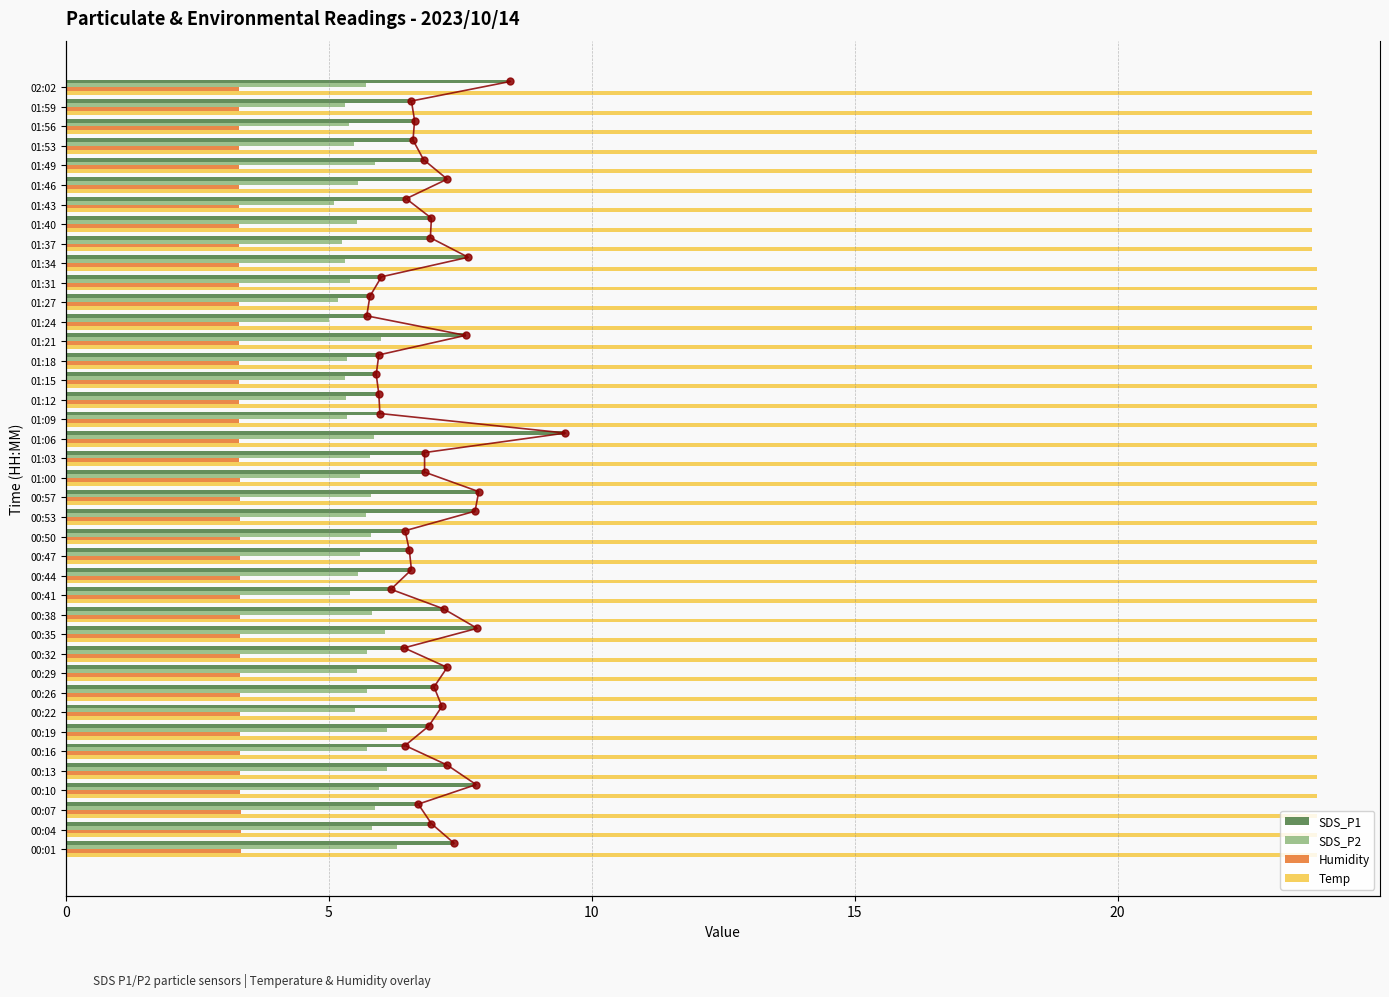

Is the value of SDS_P2 at 01:18 greater than the value of SDS_P1 at 01:49?

No